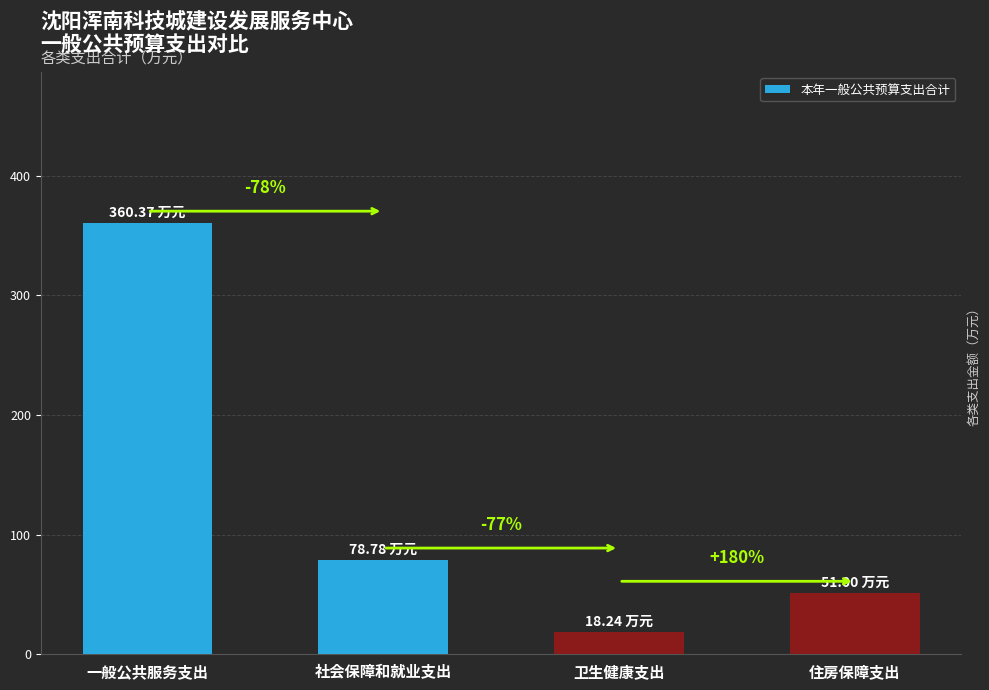

Which label corresponds to the largest value in the chart?

一般公共服务支出